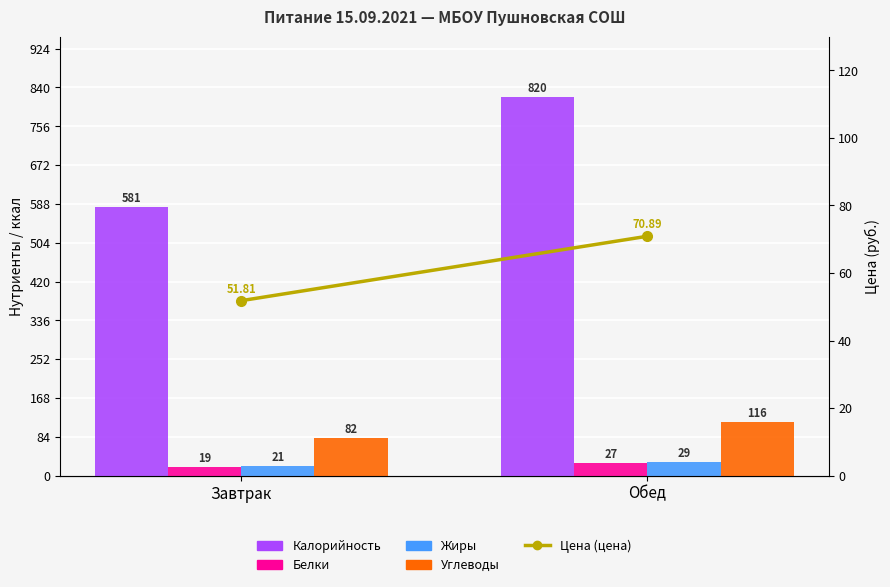

What is the average value of the Цена (цена) series?

61.4